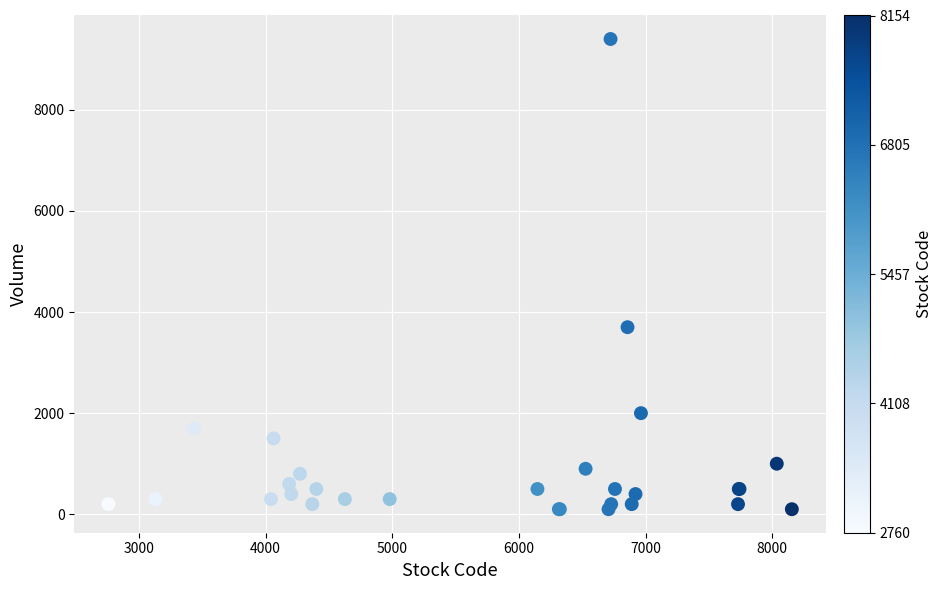

What Y value in the scatter plot is closest to 4750?

3700